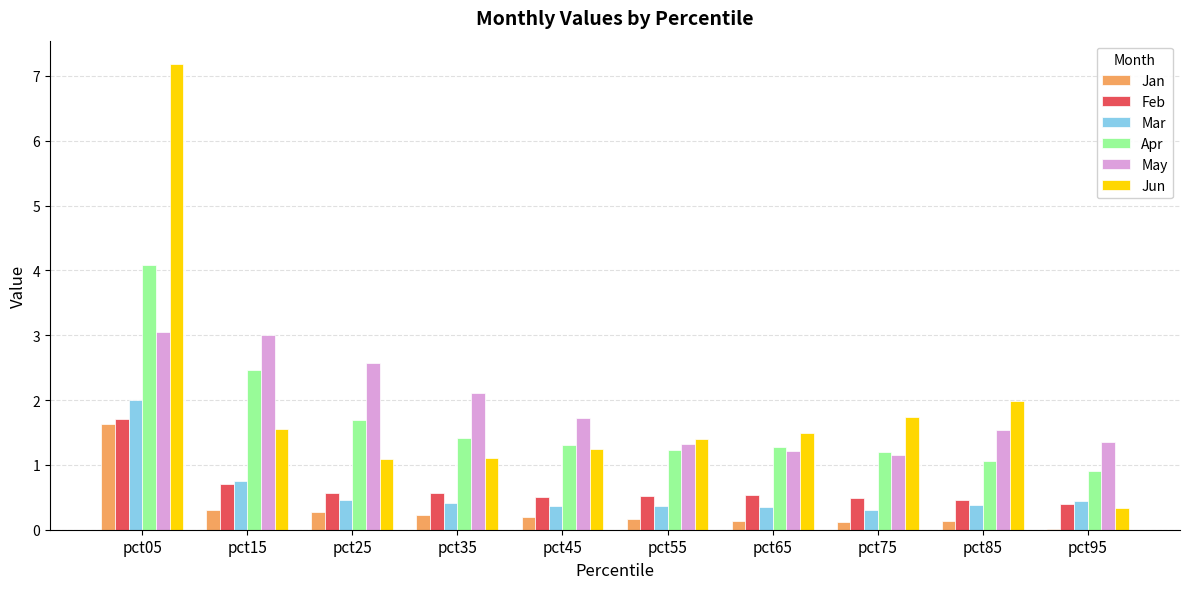

Between pct05 and pct95, which series saw the biggest shift?

Jun